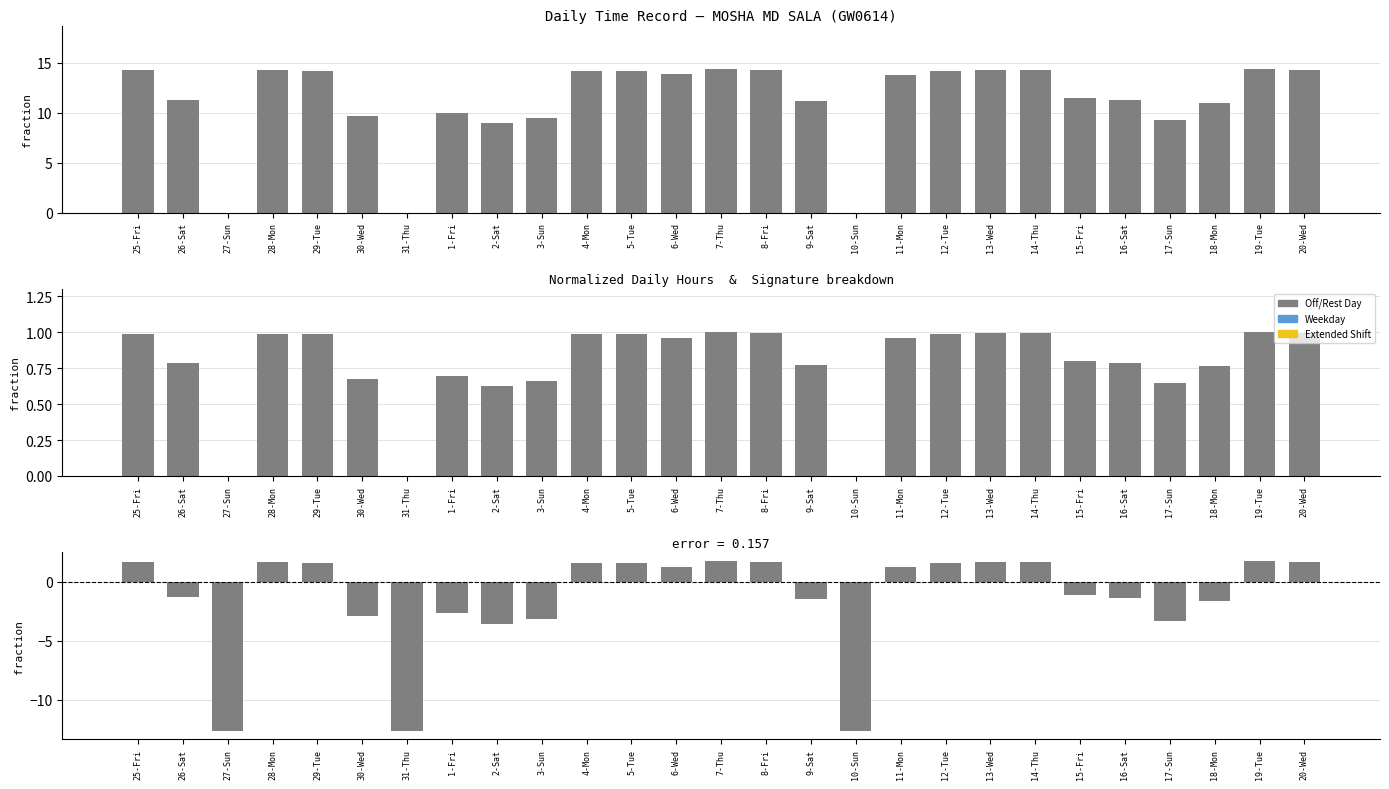

What value does the Low (normalized) series have at 14-Thu?

1.0